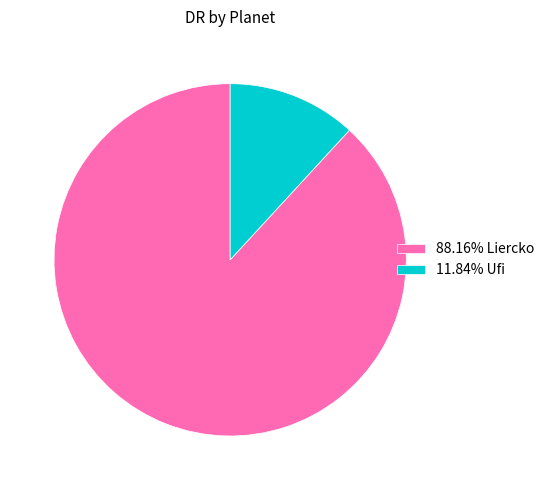

Combined, do 11.84% Ufi and 88.16% Liercko account for over 50%?

Yes